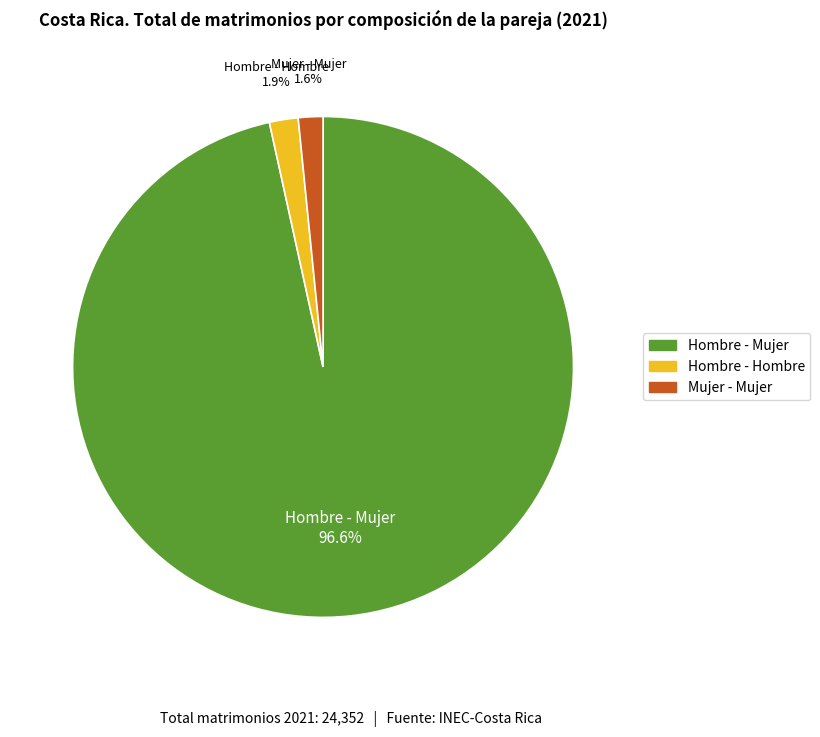

To the nearest percent, what is the difference between the largest and smallest slice percentages?

95%